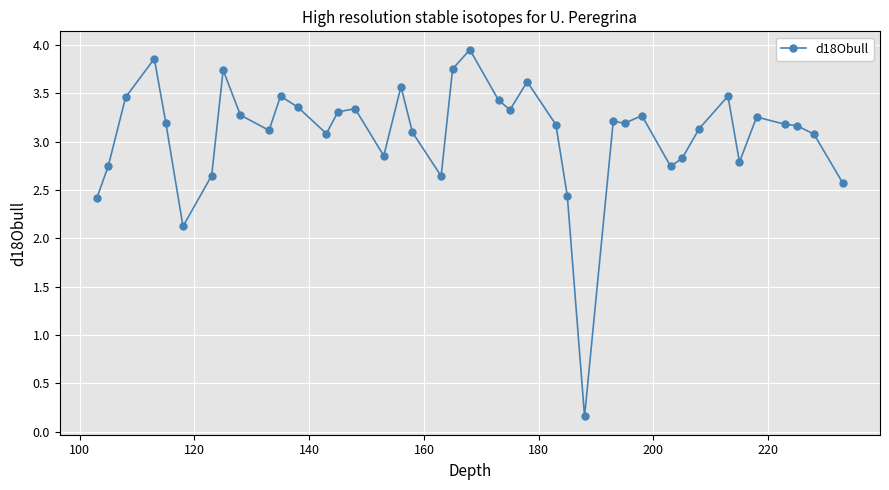

What is the difference between the maximum and second lowest values?

1.8